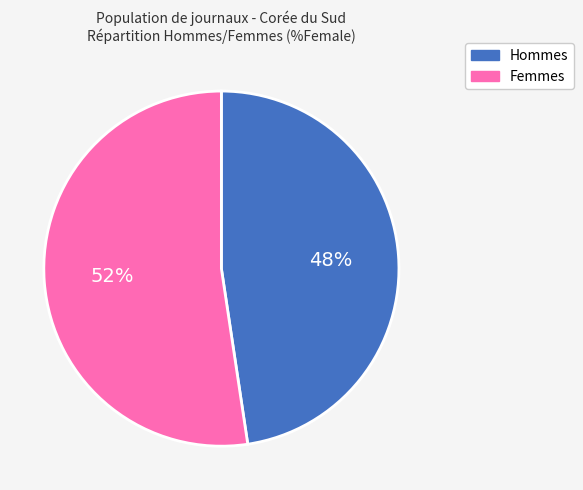

Count the number of slices in the pie.

2